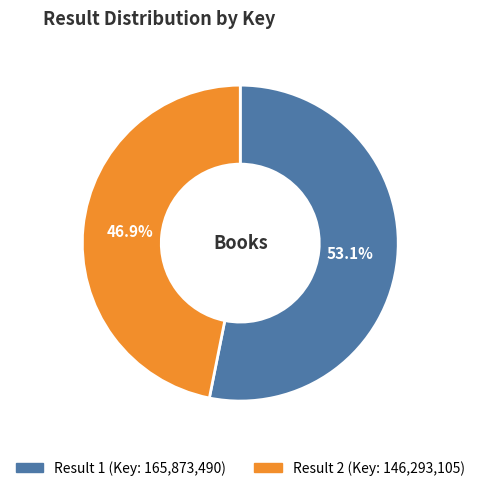

Does any single category account for the majority?

Yes